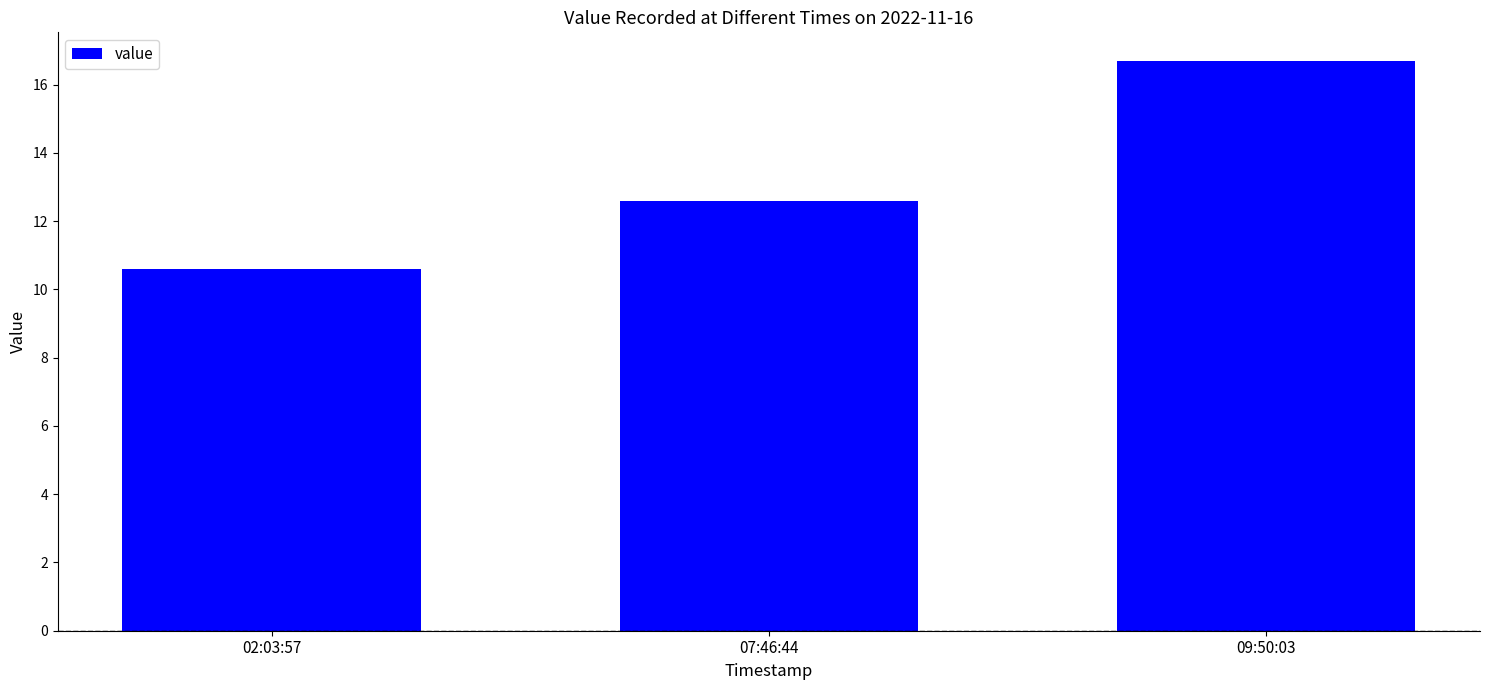

List the labels in order of value, smallest first.

02:03:57, 07:46:44, 09:50:03